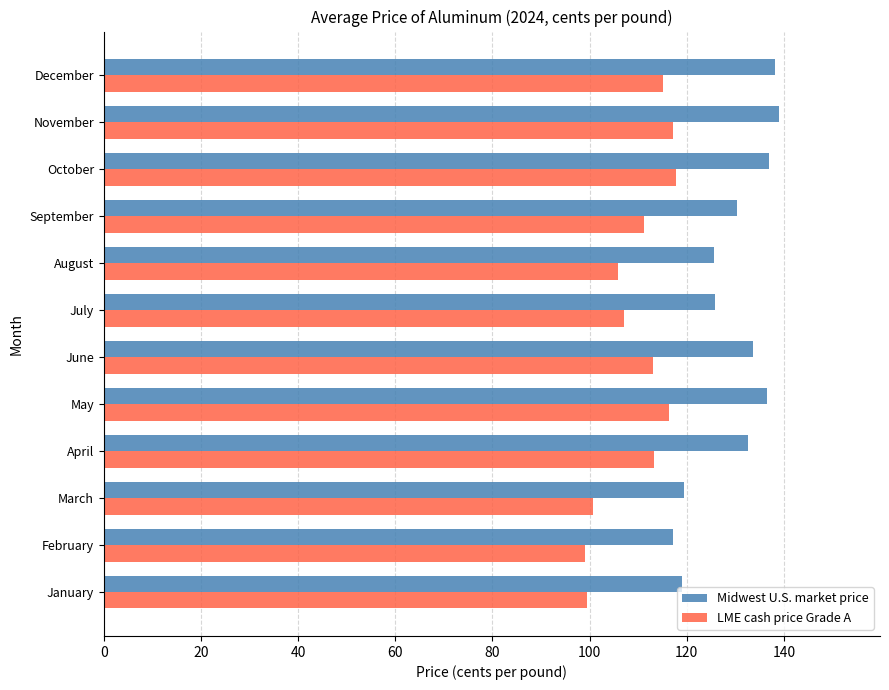

Rank the series at May from lowest to highest value.

LME cash price Grade A, Midwest U.S. market price